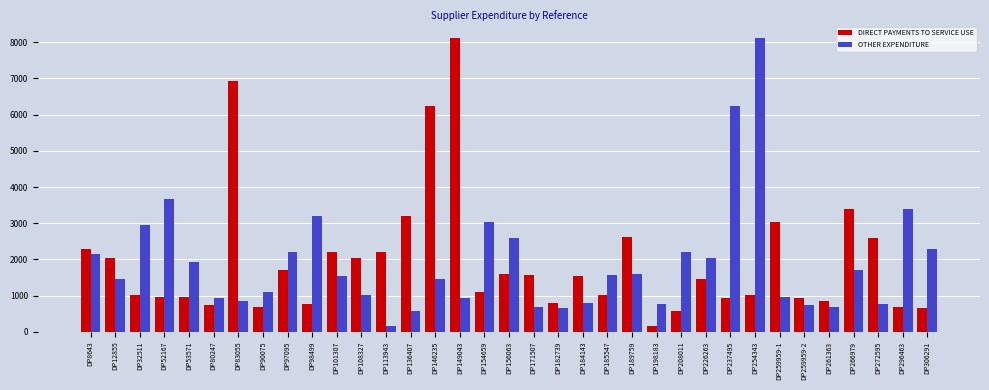

What is the difference between the DIRECT PAYMENTS TO SERVICE USE values at DP198183 and DP156063?

1437.1